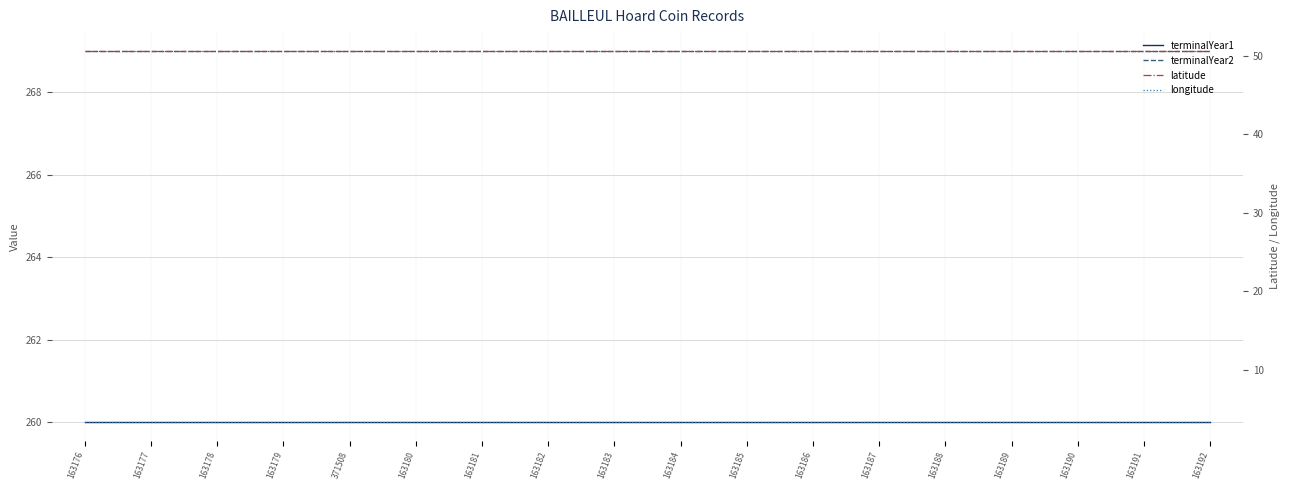

What are all the series names shown in the legend?

terminalYear1, terminalYear2, latitude, longitude